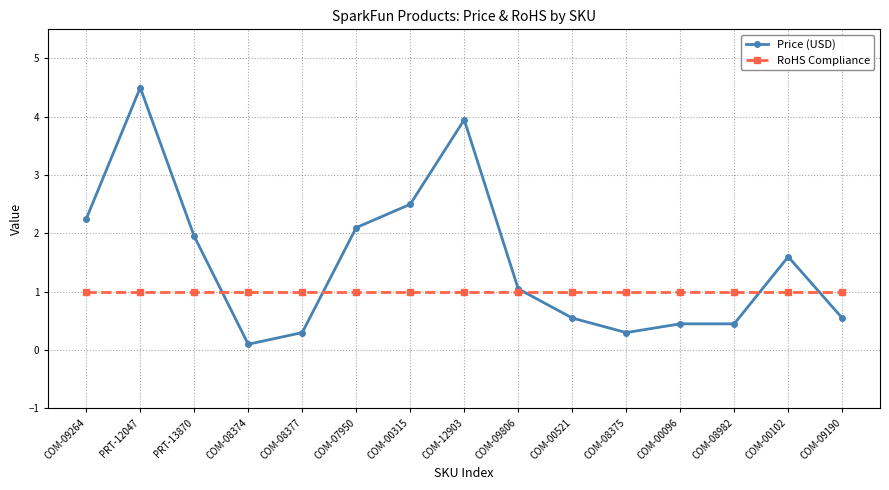

What is the lowest value of the RoHS Compliance series?

1.0